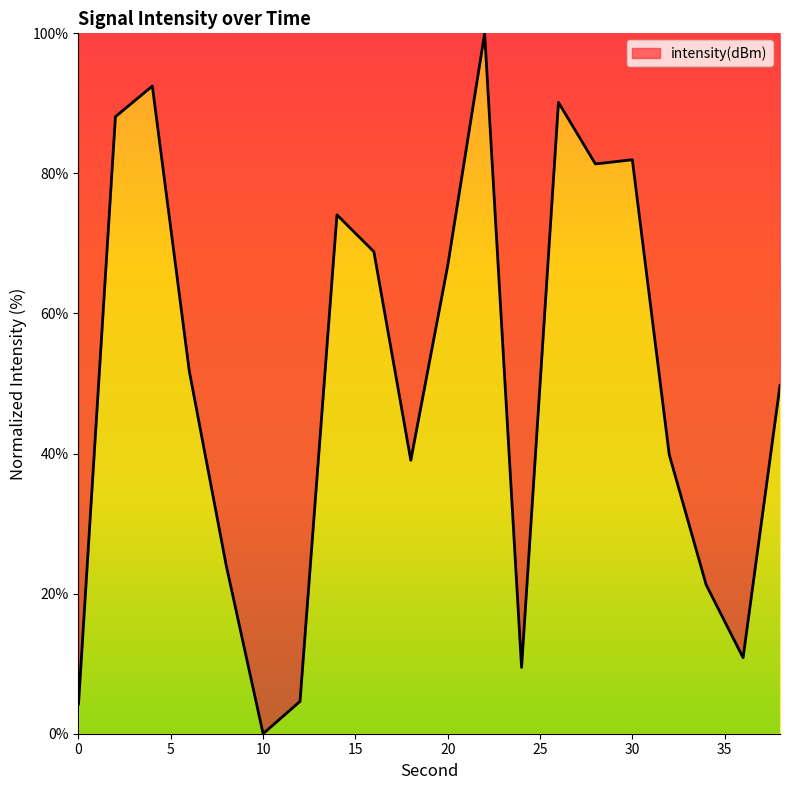

What is the maximum value shown in the chart?

100.0